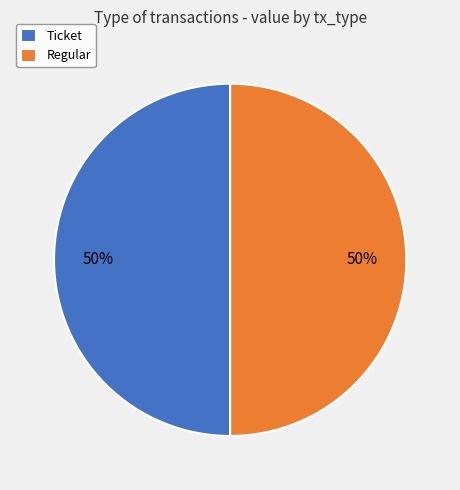

Approximately how many times larger is the value at Regular compared to Ticket?

1.0